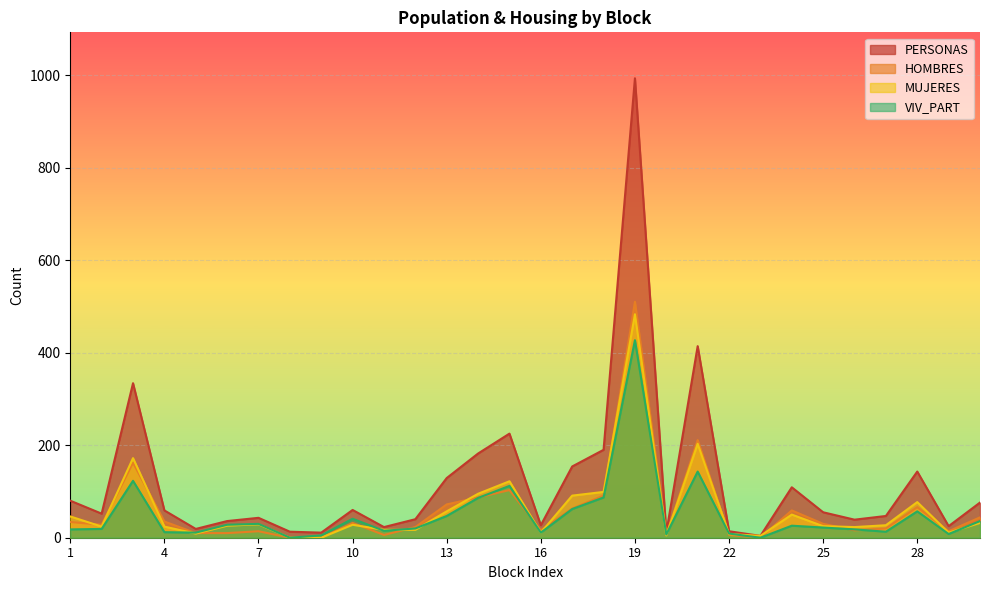

The PERSONAS series shows 169 at 13. True or false?

False